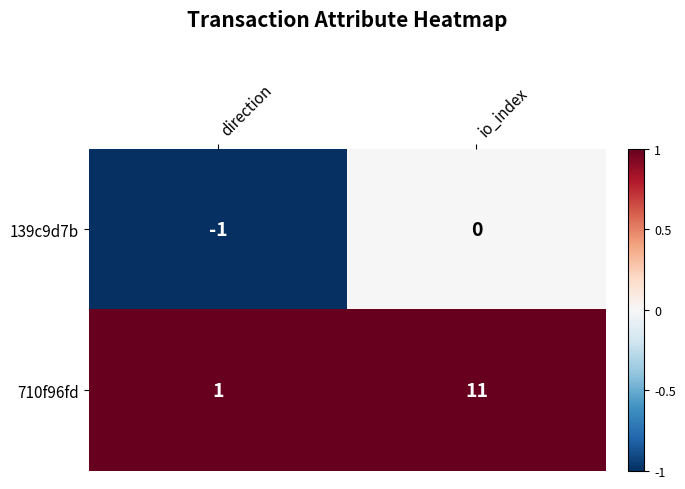

Count the number of categories in the chart.

2